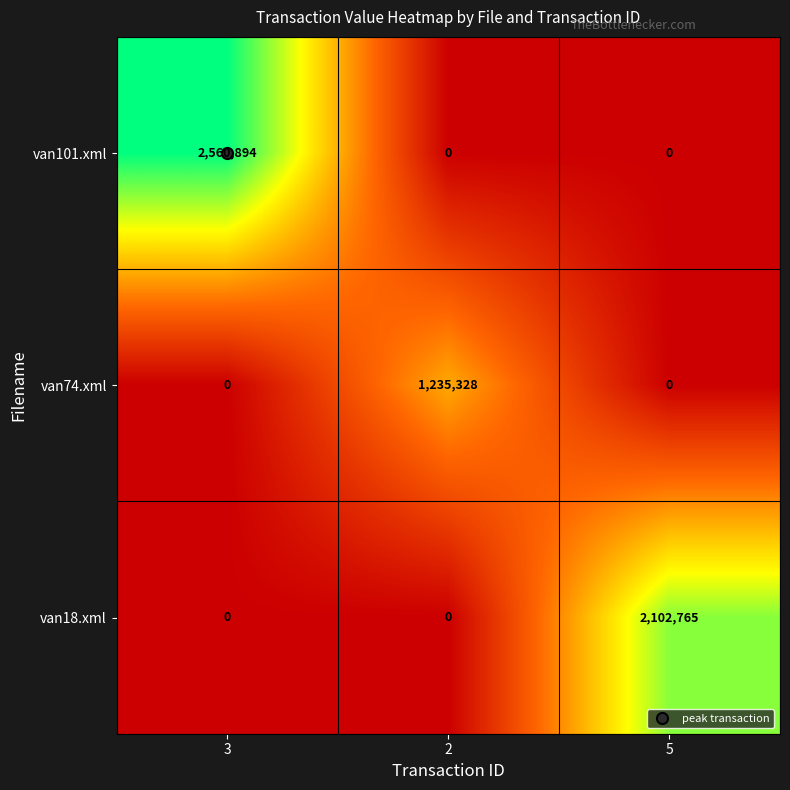

True or false: van74.xml has a value of 0 at 5.

True